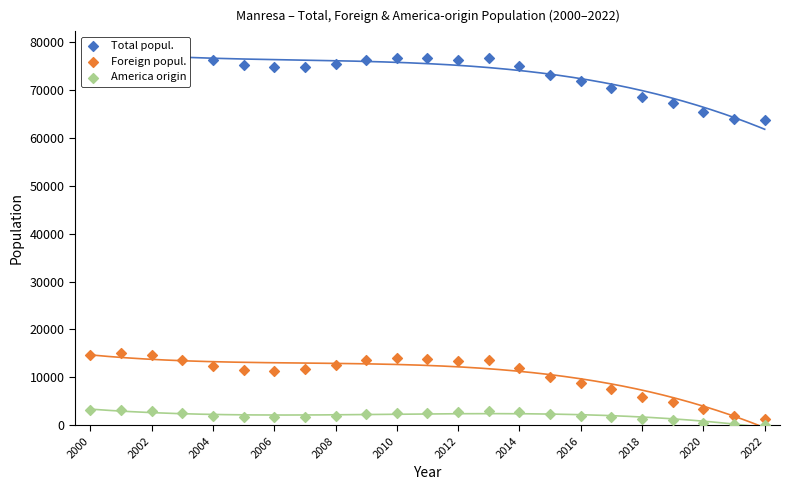

Which series contains the highest Y value?

Total popul.